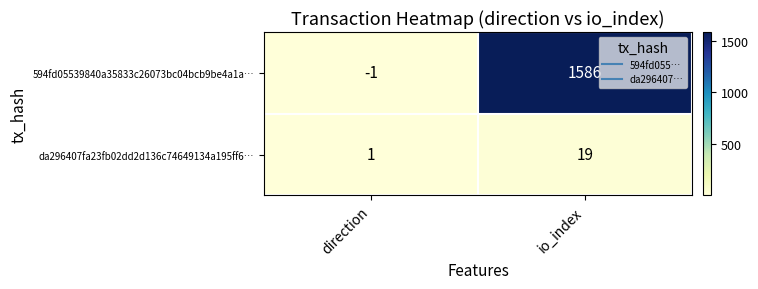

What is the total value across all series at direction?

0